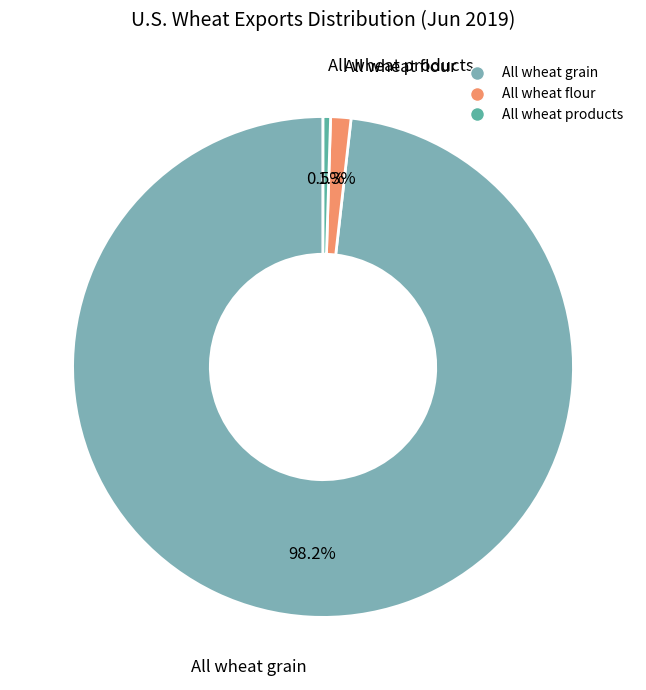

True or false: All wheat flour accounts for 1% of the total.

True